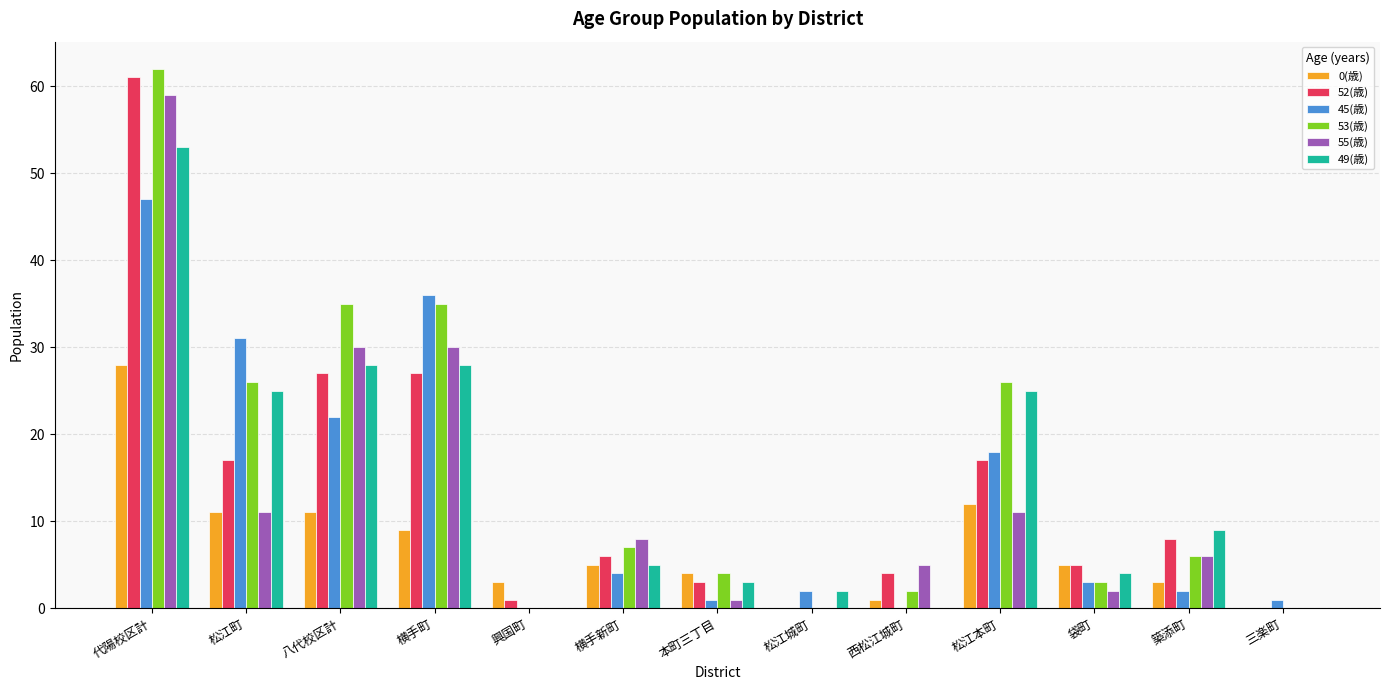

Reading left to right, extract all data points from this chart.

0(歳): 代陽校区計=28	松江町=11	八代校区計=11	横手町=9	興国町=3	横手新町=5	本町三丁目=4	松江城町=0	西松江城町=1	松江本町=12	袋町=5	築添町=3	三楽町=0
52(歳): 代陽校区計=61	松江町=17	八代校区計=27	横手町=27	興国町=1	横手新町=6	本町三丁目=3	松江城町=0	西松江城町=4	松江本町=17	袋町=5	築添町=8	三楽町=0
45(歳): 代陽校区計=47	松江町=31	八代校区計=22	横手町=36	興国町=0	横手新町=4	本町三丁目=1	松江城町=2	西松江城町=0	松江本町=18	袋町=3	築添町=2	三楽町=1
53(歳): 代陽校区計=62	松江町=26	八代校区計=35	横手町=35	興国町=0	横手新町=7	本町三丁目=4	松江城町=0	西松江城町=2	松江本町=26	袋町=3	築添町=6	三楽町=0
55(歳): 代陽校区計=59	松江町=11	八代校区計=30	横手町=30	興国町=0	横手新町=8	本町三丁目=1	松江城町=0	西松江城町=5	松江本町=11	袋町=2	築添町=6	三楽町=0
49(歳): 代陽校区計=53	松江町=25	八代校区計=28	横手町=28	興国町=0	横手新町=5	本町三丁目=3	松江城町=2	西松江城町=0	松江本町=25	袋町=4	築添町=9	三楽町=0